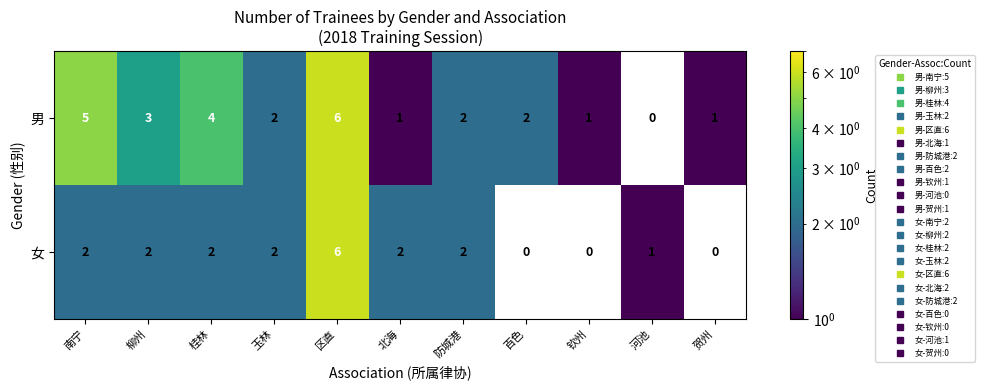

True or false: 男 has a value of 6 at 区直.

True